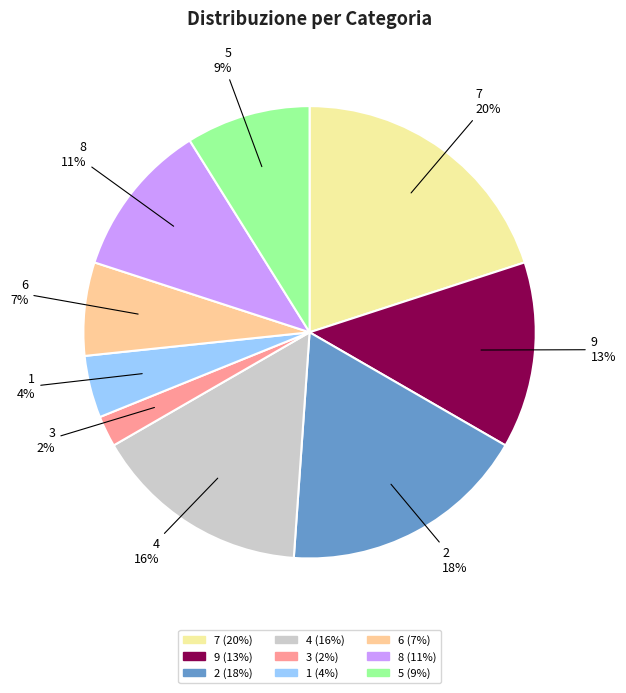

Is it true that 8 is 1% of the pie?

False